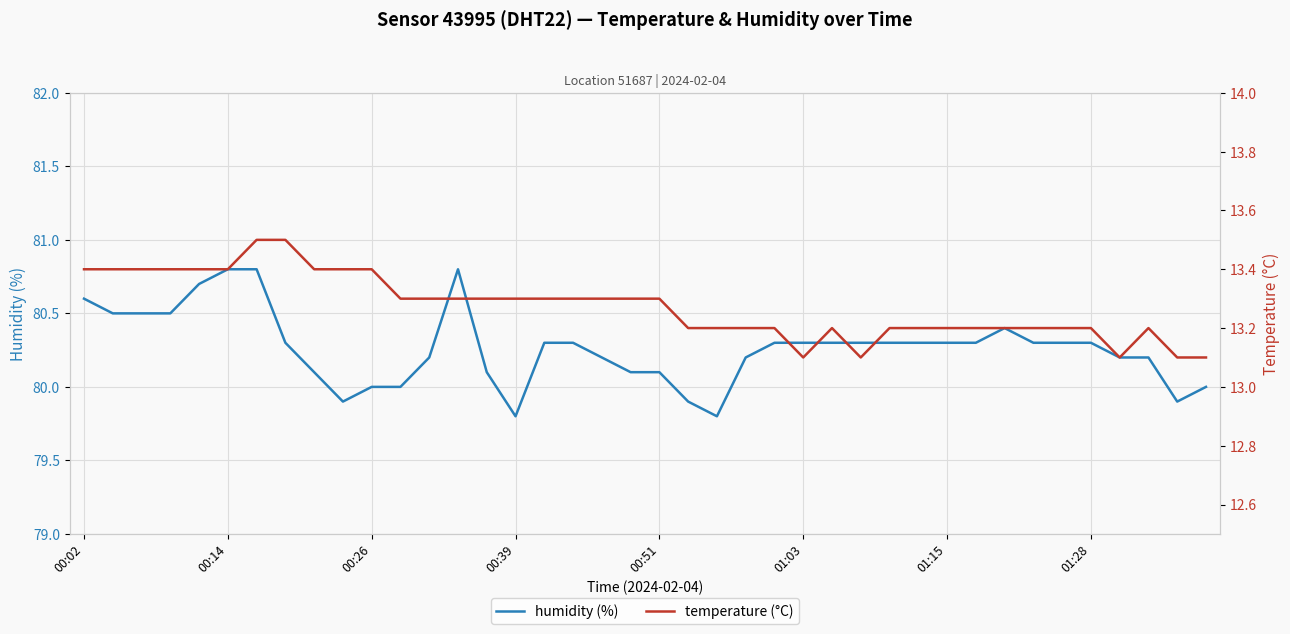

What is the maximum value for humidity (%)?

80.8